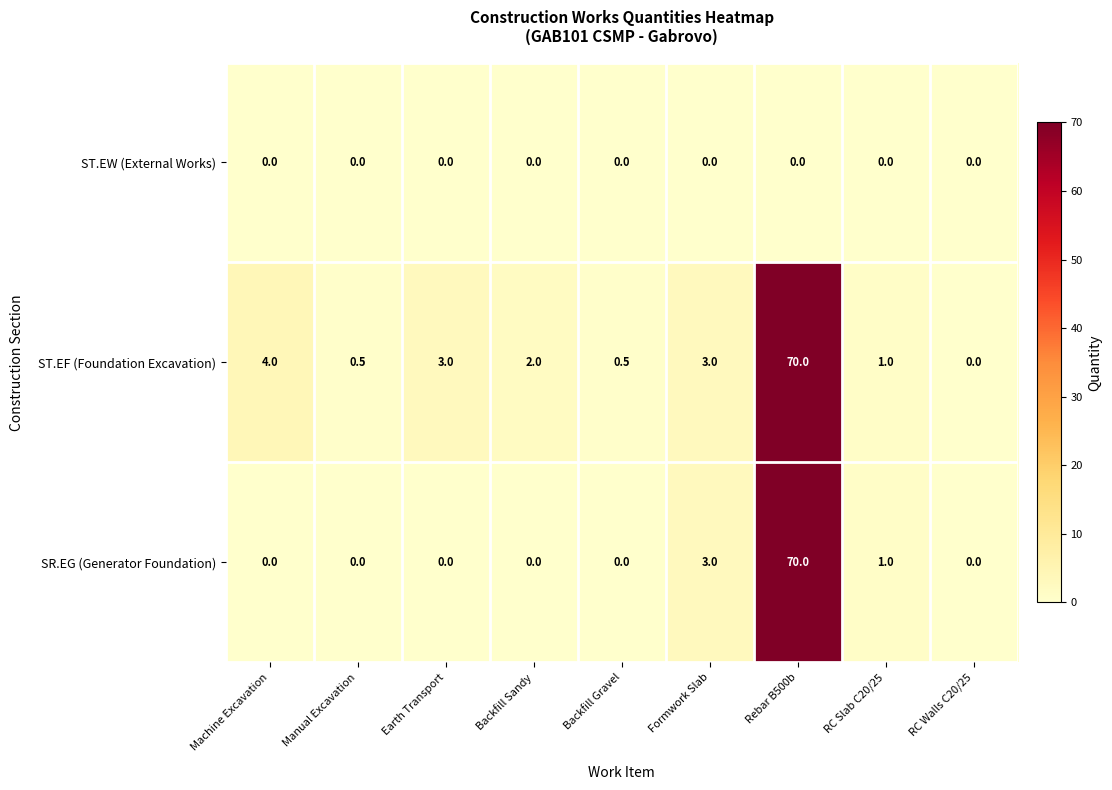

At which category is the sum across all series the highest?

Rebar B500b